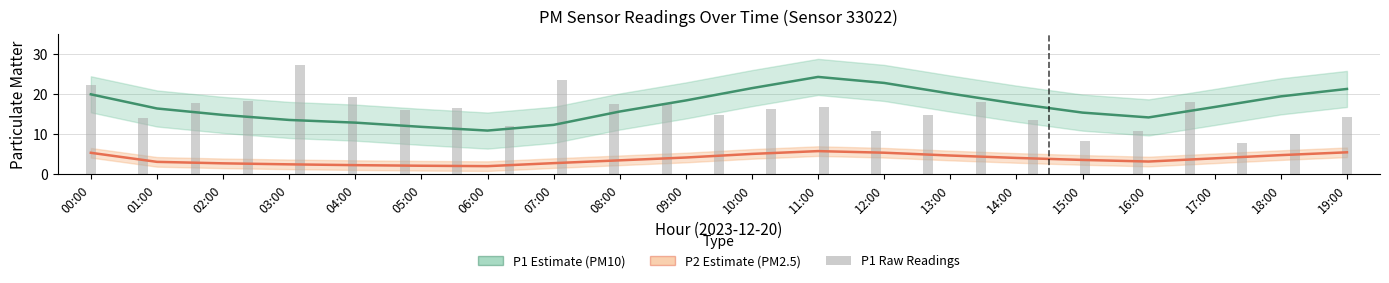

The value of P2 at 07:00 is 0.9. True or false?

False